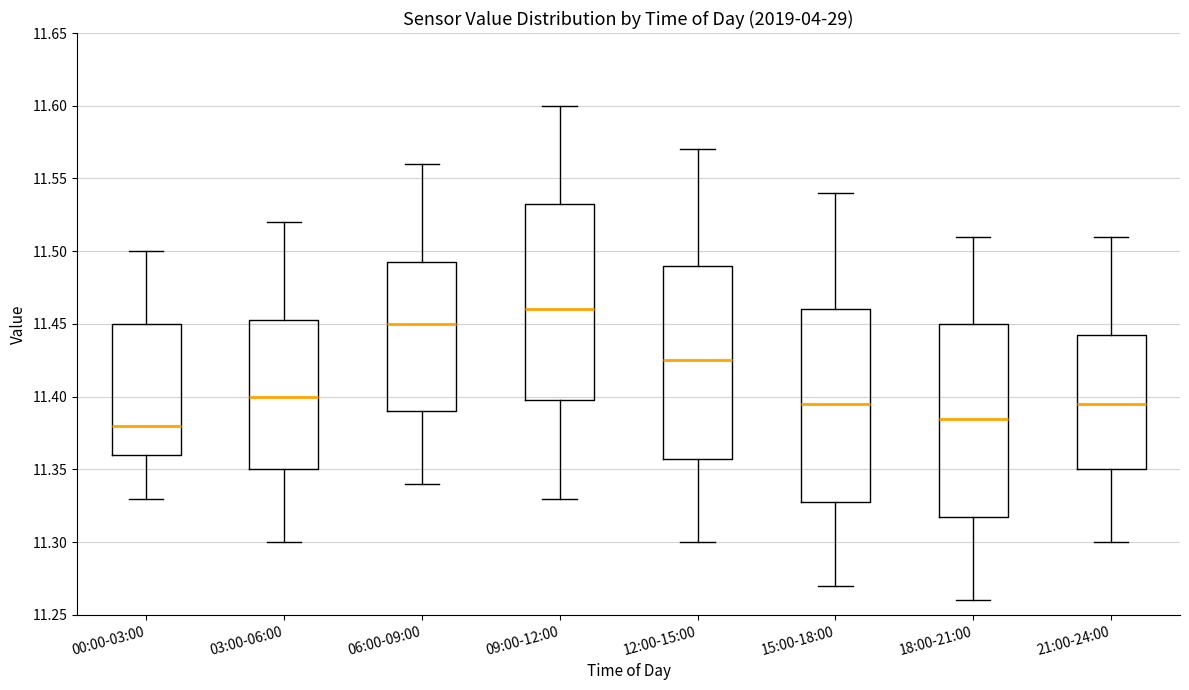

Reading left to right, transcribe this box plot: for each box, give where its median line is, the range the box spans, and where its two whiskers end, as read against the y-axis. The values are not printed on the chart, so give them approximately, as read against the axis.

00:00-03:00: median 11.380, box 11.360 to 11.450, whiskers 11.330 to 11.500
03:00-06:00: median 11.400, box 11.350 to 11.455, whiskers 11.300 to 11.520
06:00-09:00: median 11.450, box 11.390 to 11.495, whiskers 11.340 to 11.560
09:00-12:00: median 11.460, box 11.400 to 11.535, whiskers 11.330 to 11.600
12:00-15:00: median 11.425, box 11.360 to 11.490, whiskers 11.300 to 11.570
15:00-18:00: median 11.395, box 11.330 to 11.460, whiskers 11.270 to 11.540
18:00-21:00: median 11.385, box 11.320 to 11.450, whiskers 11.260 to 11.510
21:00-24:00: median 11.395, box 11.350 to 11.445, whiskers 11.300 to 11.510